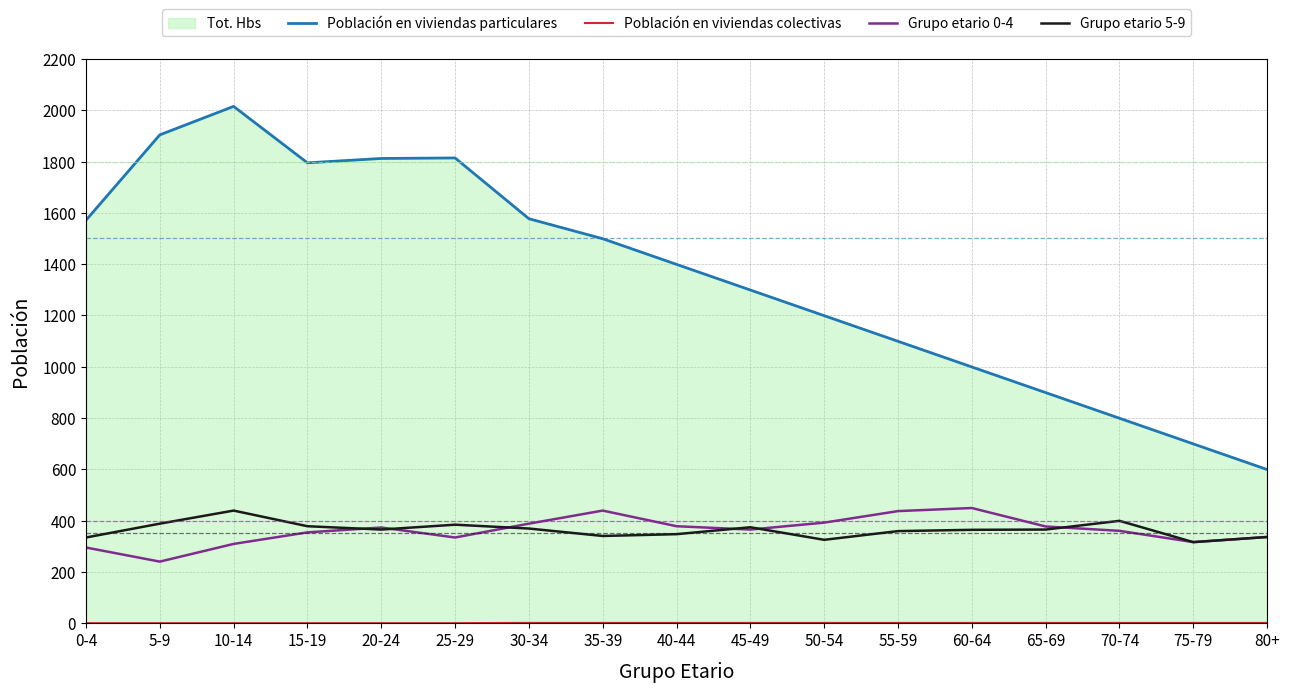

How many lines are shown in the chart?

5